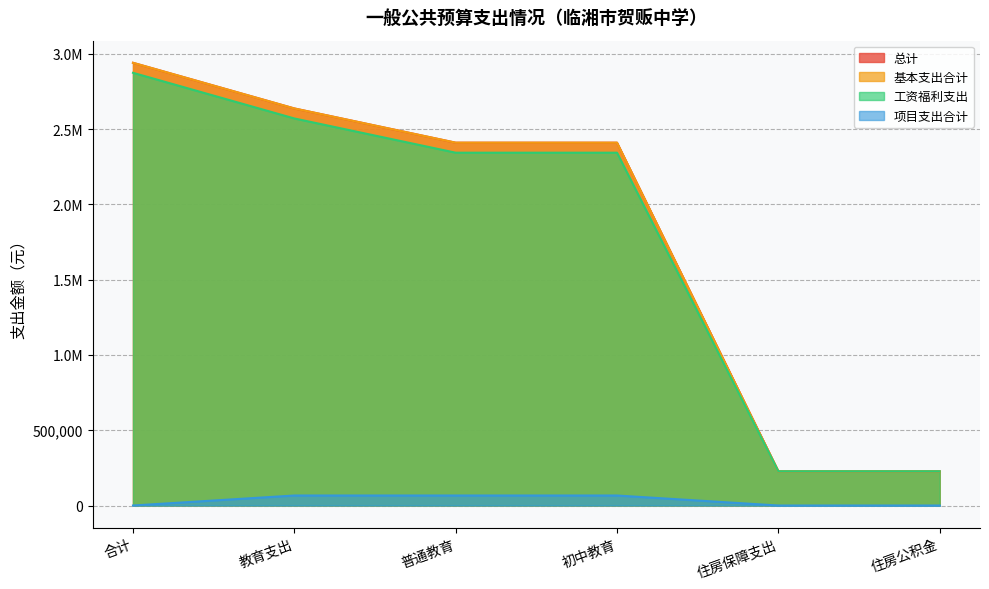

What value does the 总计 series have at 合计?

2940477.5